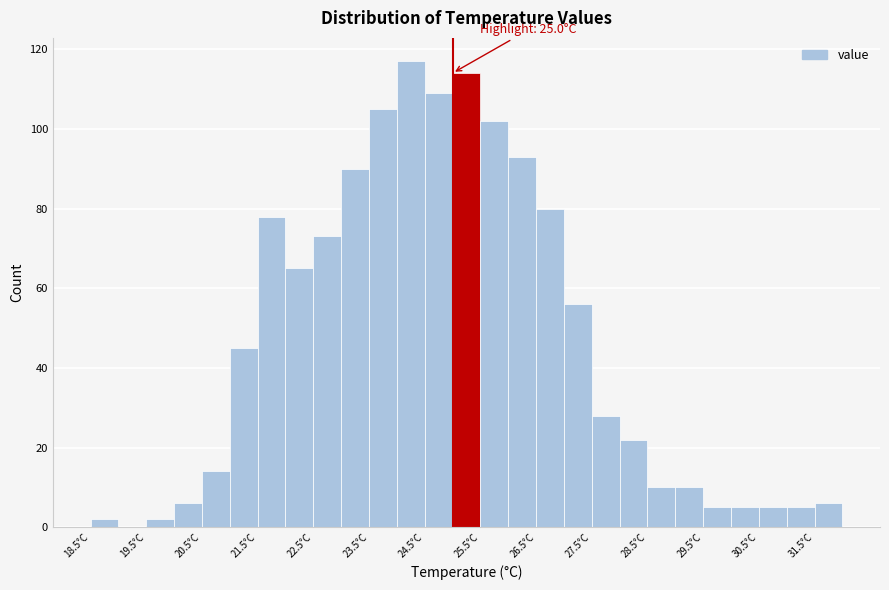

Over which range of the x-axis is the bar tallest?

24.0 to 24.5